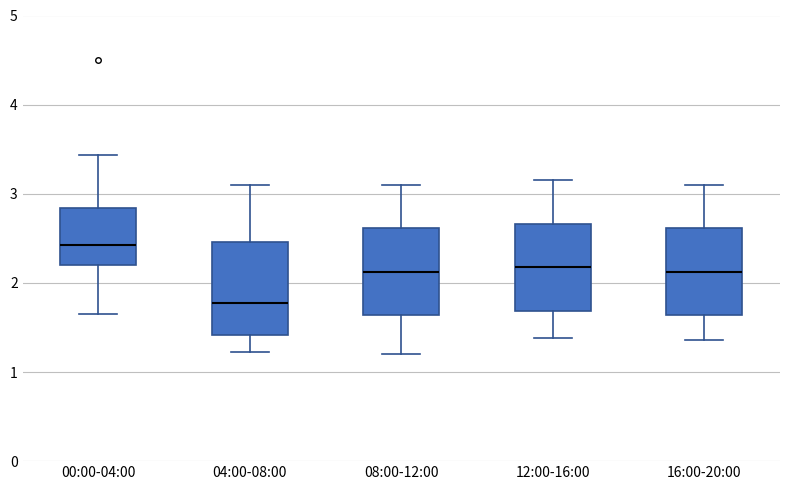

Reading left to right, read every box against the y-axis: the position of its median line, the range the box covers, and the ends of its whiskers. The values are not printed on the chart, so give them approximately, as read against the axis.

00:00-04:00: median 2.4, box 2.2 to 2.8, whiskers 1.7 to 3.4
04:00-08:00: median 1.8, box 1.4 to 2.5, whiskers 1.2 to 3.1
08:00-12:00: median 2.1, box 1.6 to 2.6, whiskers 1.2 to 3.1
12:00-16:00: median 2.2, box 1.7 to 2.7, whiskers 1.4 to 3.2
16:00-20:00: median 2.1, box 1.6 to 2.6, whiskers 1.4 to 3.1